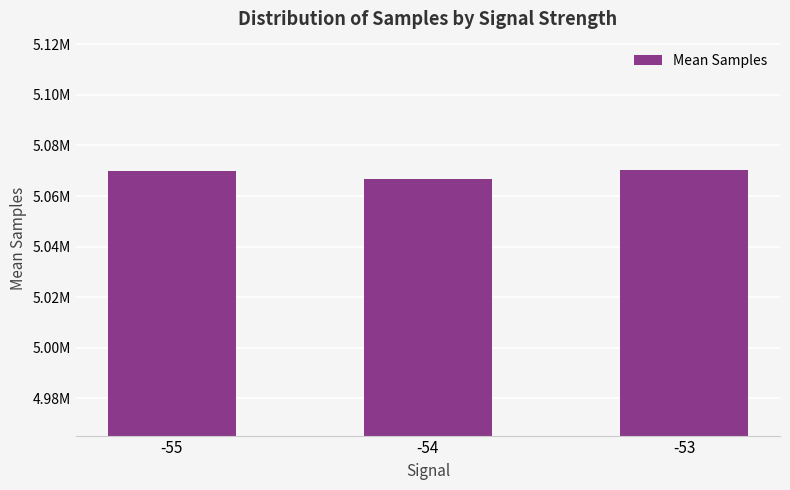

What is the change in value from -54 to -53?

+3680.3